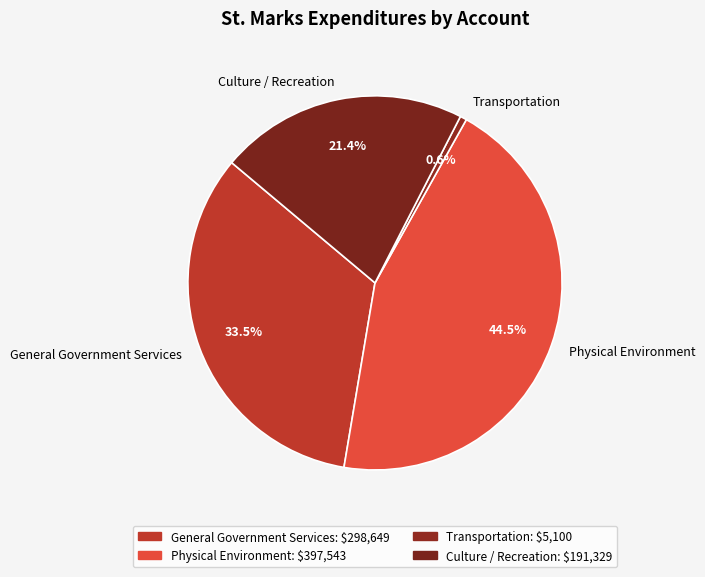

Combined, what portion of the pie is General Government Services and Culture / Recreation?

54.9%